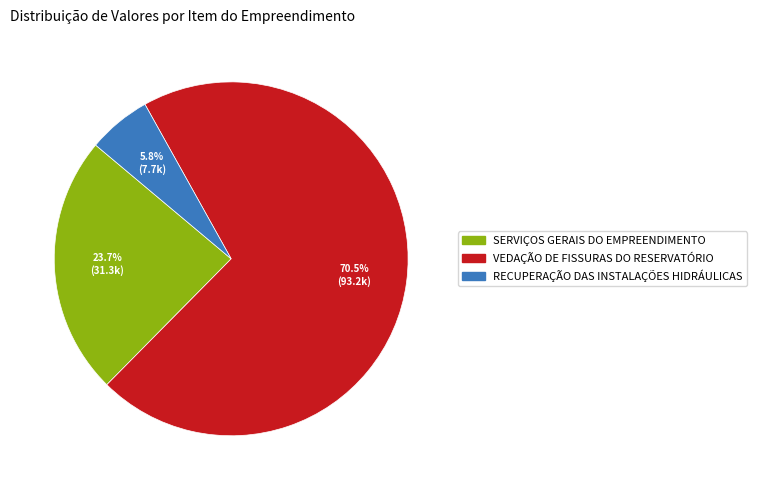

How many segments does this pie chart have?

3